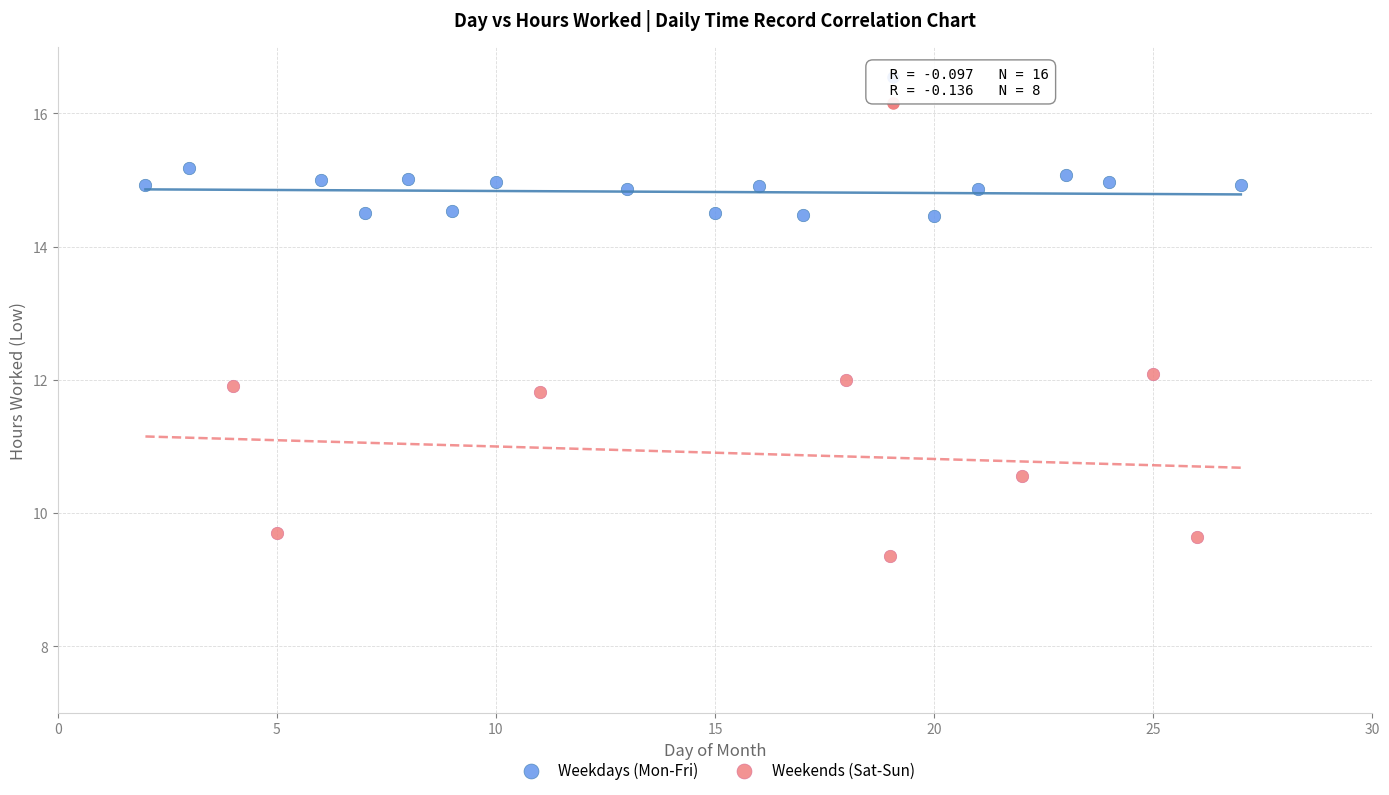

Which series has the widest spread of Y values?

Weekends (Sat-Sun)